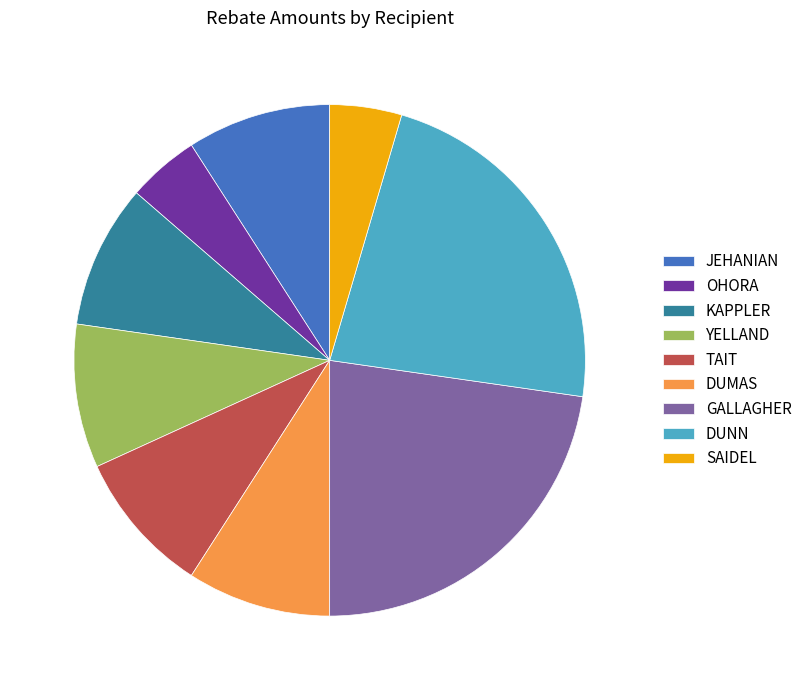

Does YELLAND account for over 50% of the chart?

No